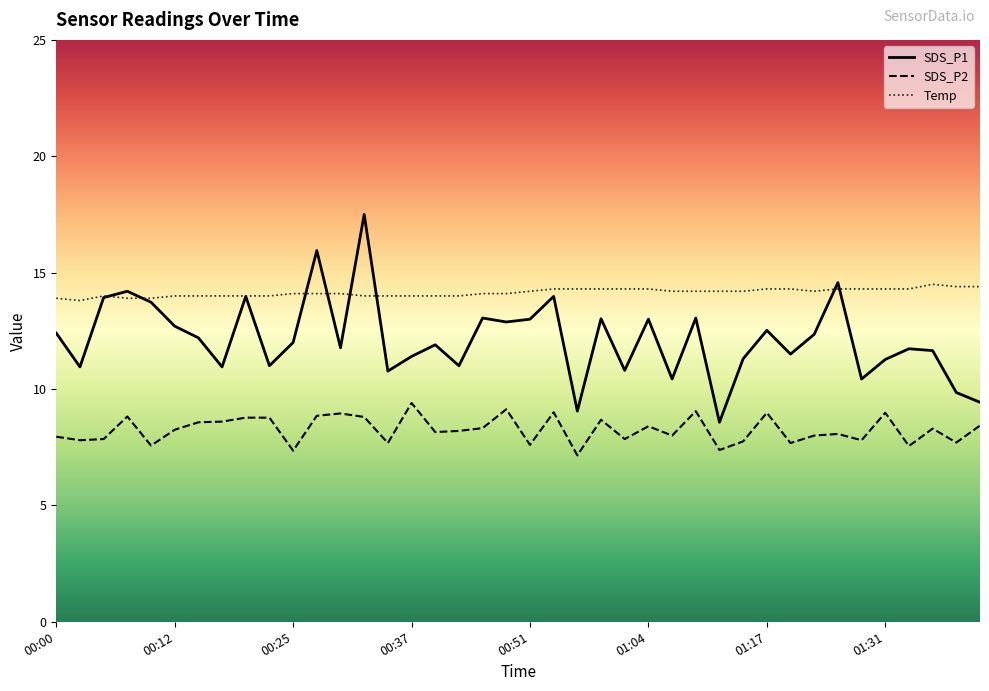

What is the minimum value shown in the chart?

7.2